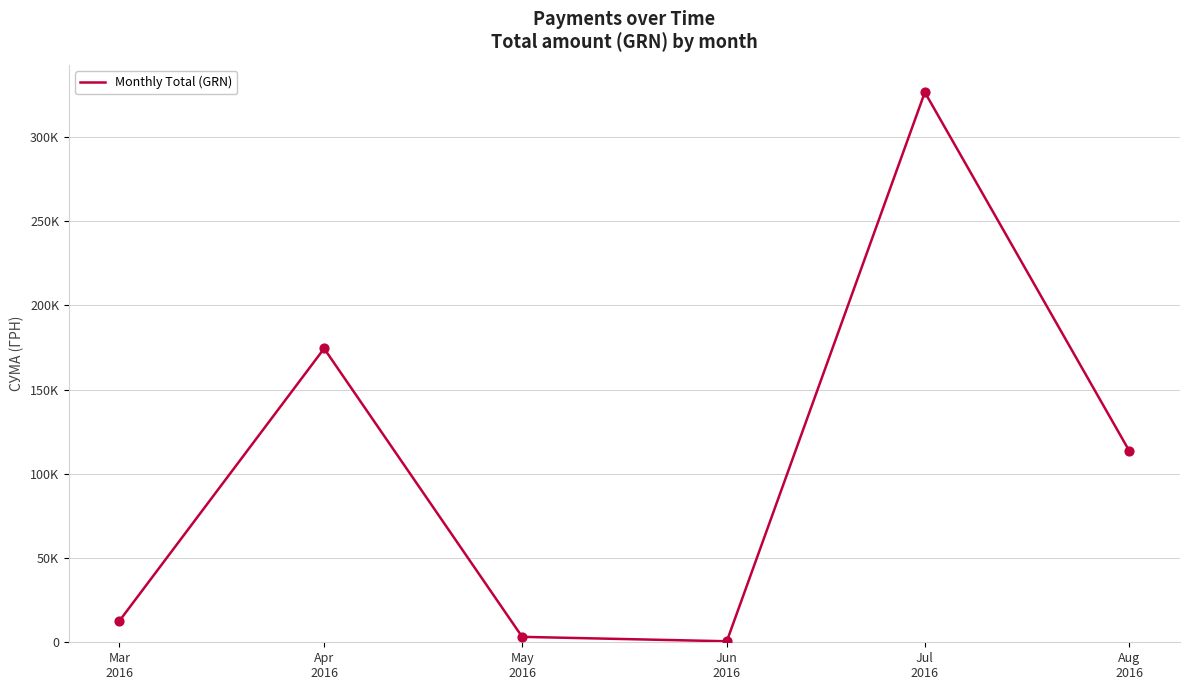

Which has a higher value, Mar
2016 or Jun
2016?

Mar
2016